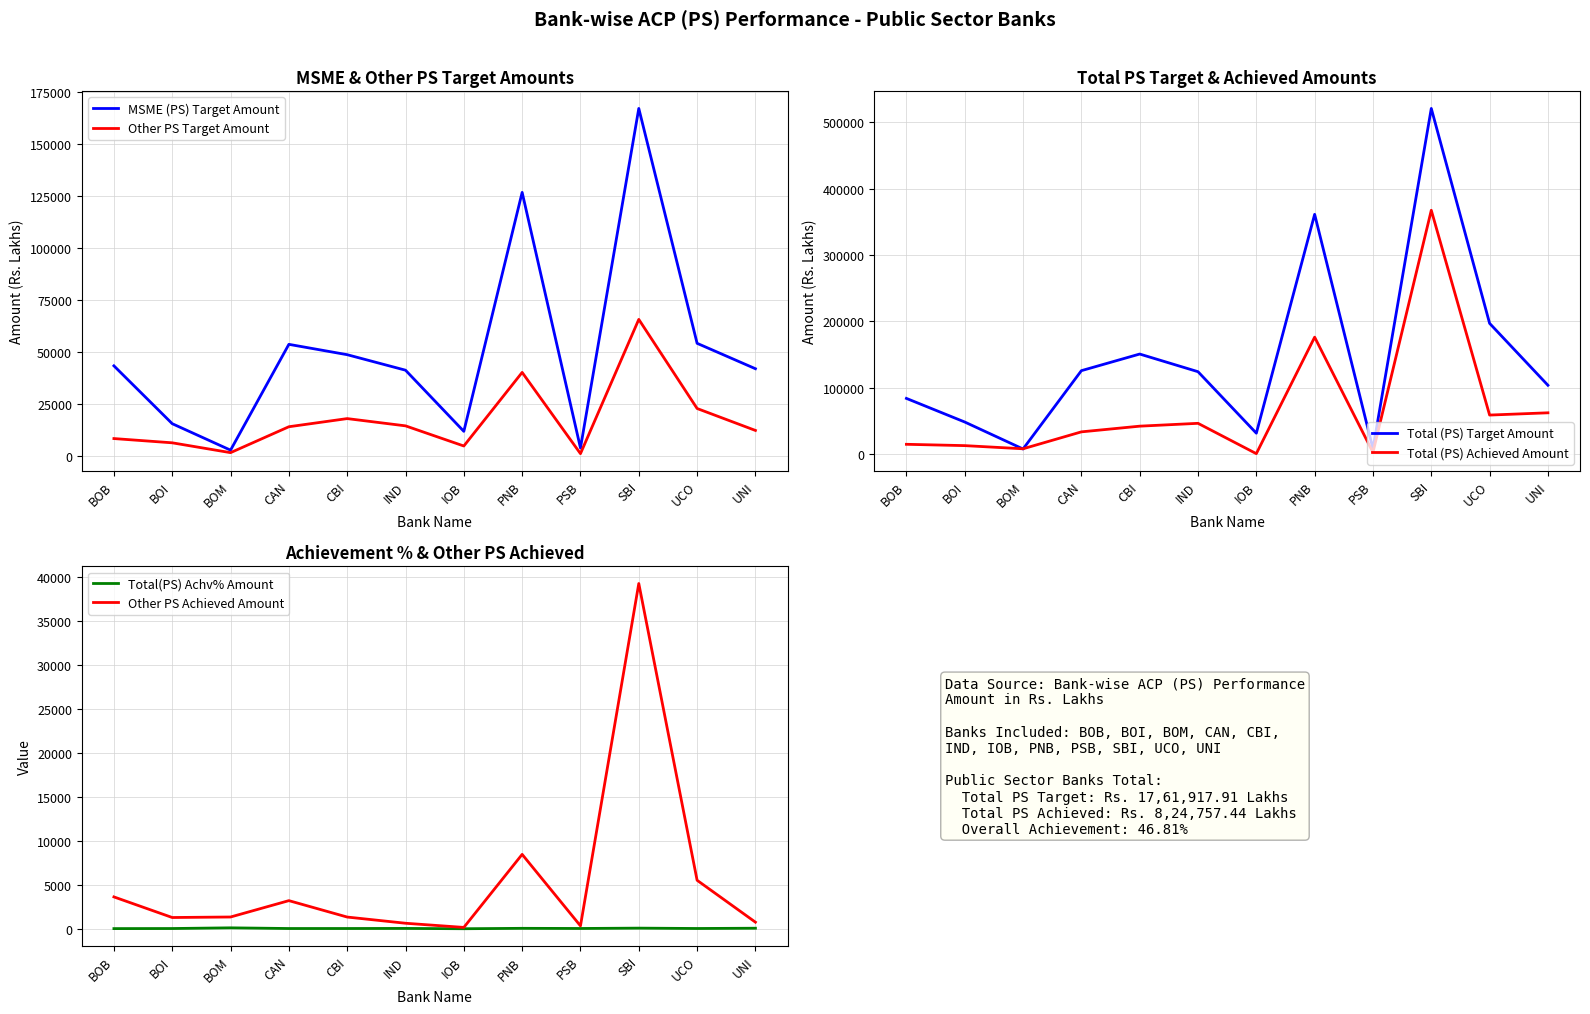

At which label is Other PS Achieved Amount closest to 19726?

PNB